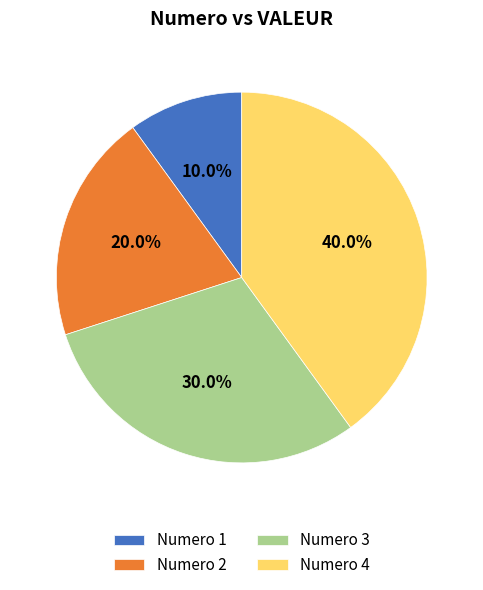

Rank the categories by value from highest to lowest.

Numero 4, Numero 3, Numero 2, Numero 1